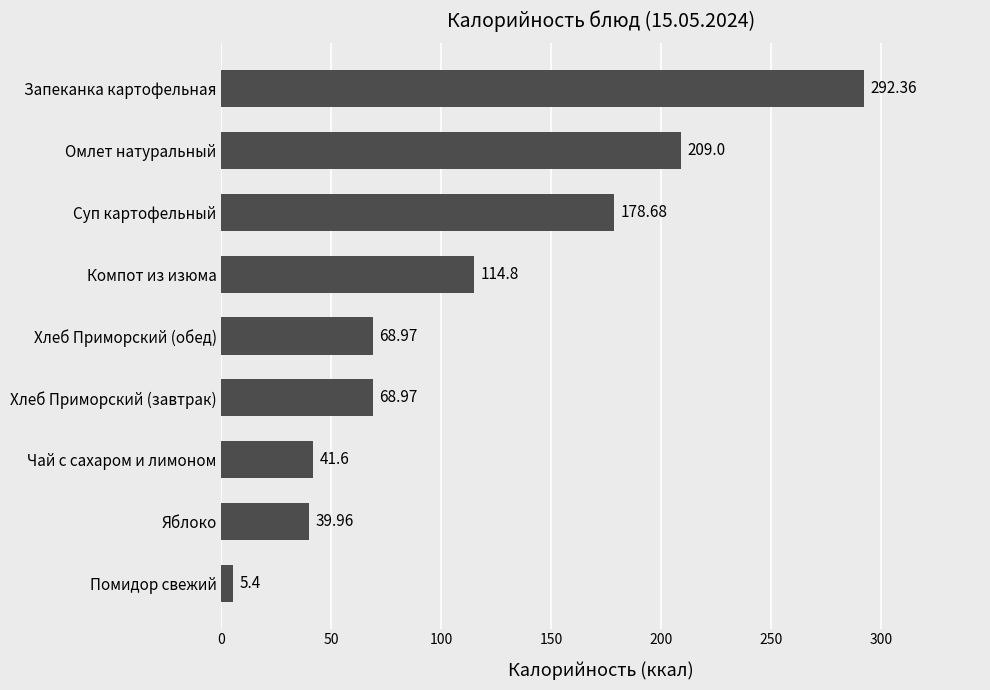

Does the chart contain any negative values?

No